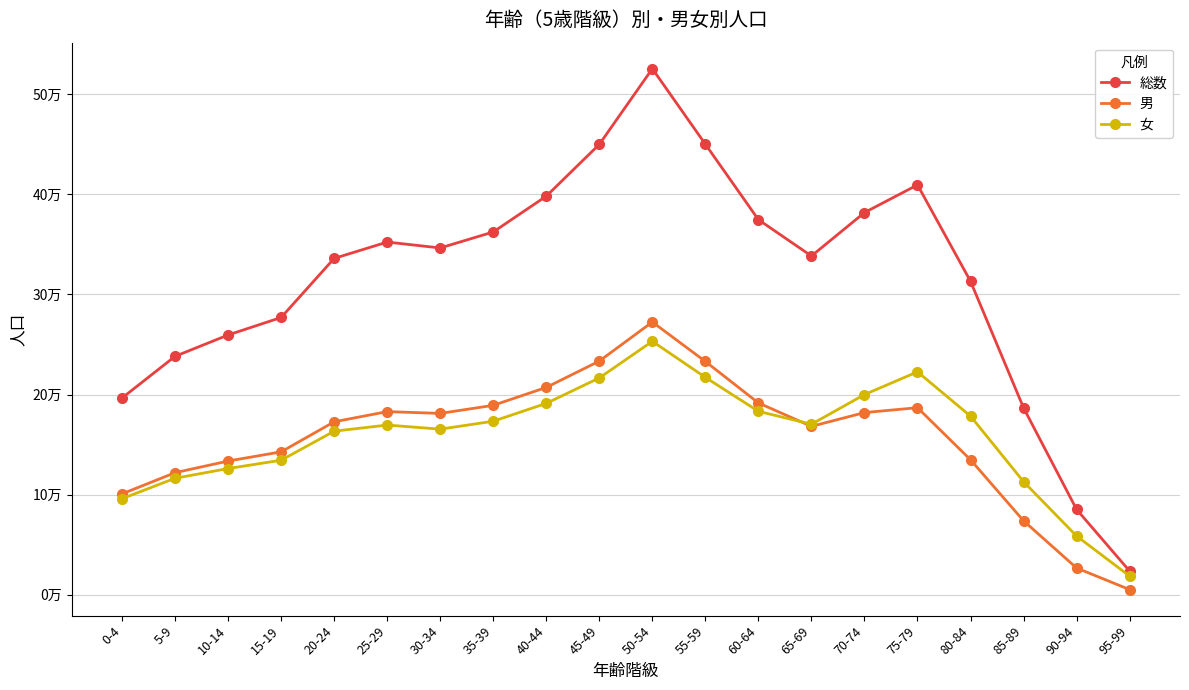

What is the sum of the 総数 values at 65-69 and 30-34?

684922